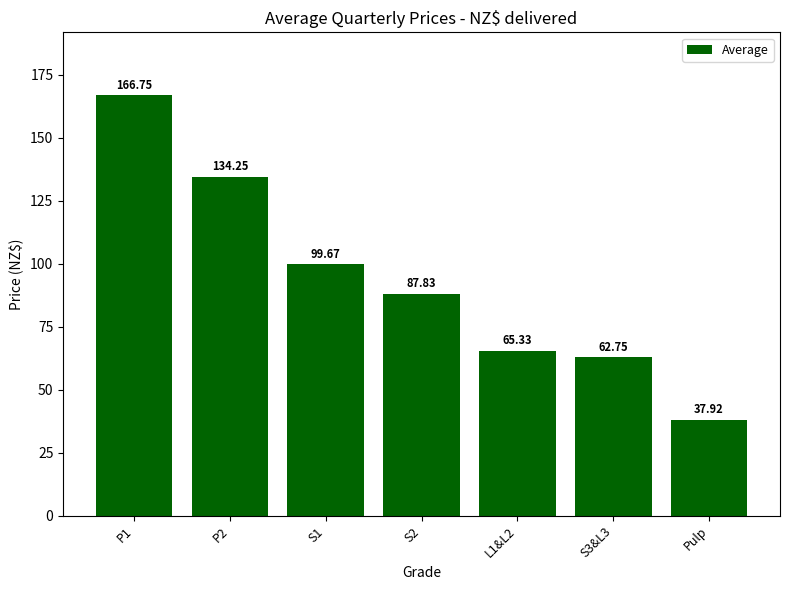

What is the maximum value shown in the chart?

166.8